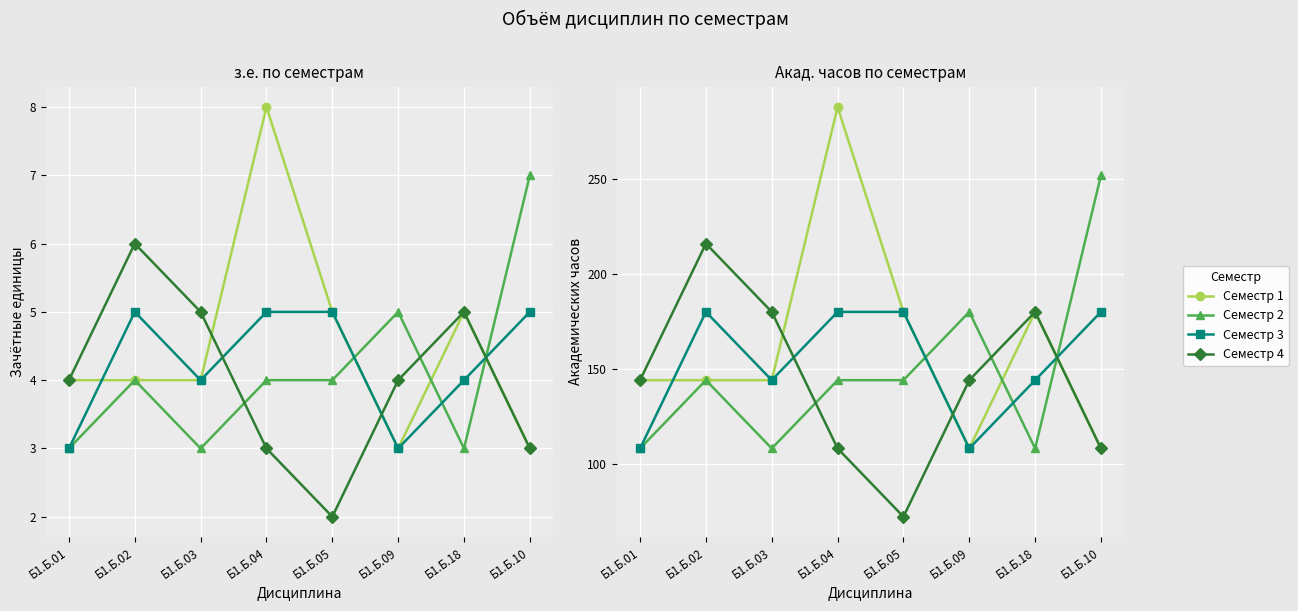

Is it true that Семестр 3 equals 90 at Б1.Б.10?

False